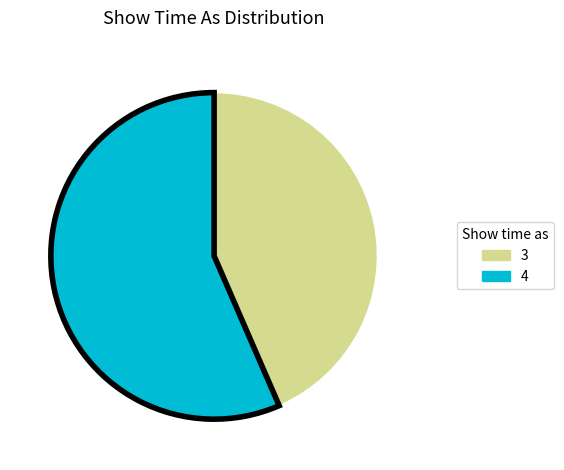

Is there a majority slice in this chart?

Yes